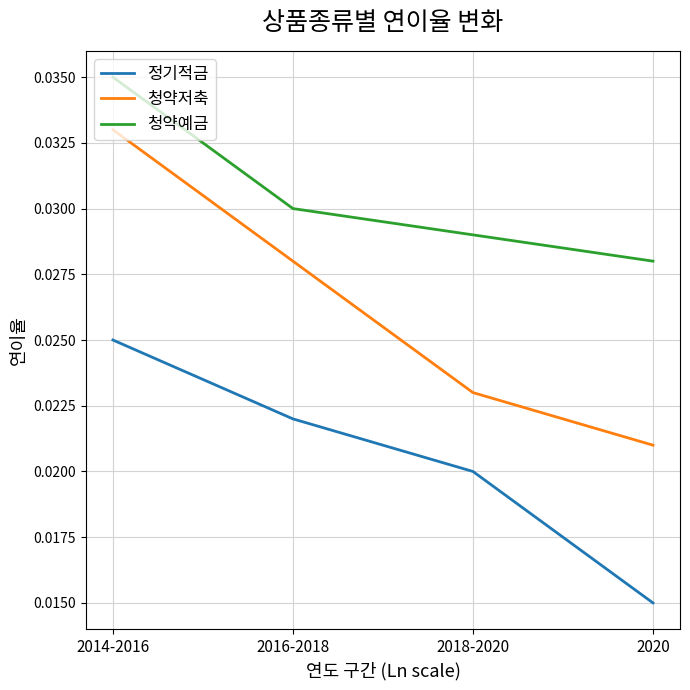

Which category has the lowest value in the 청약예금 series?

2020